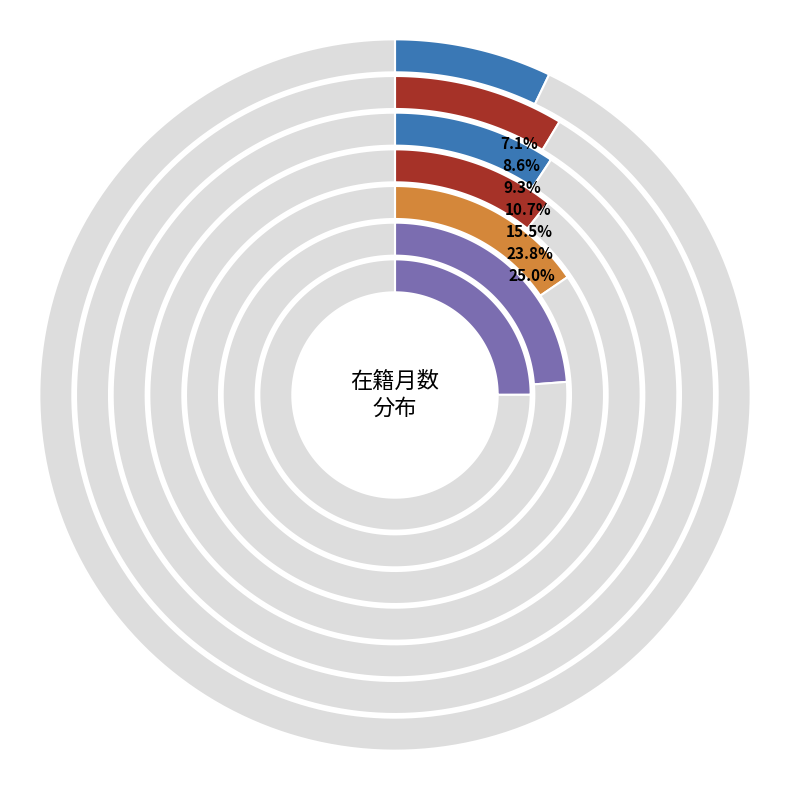

Approximately how many times larger is the value at 西川 泰史 compared to 田島 登誉子?

0.5